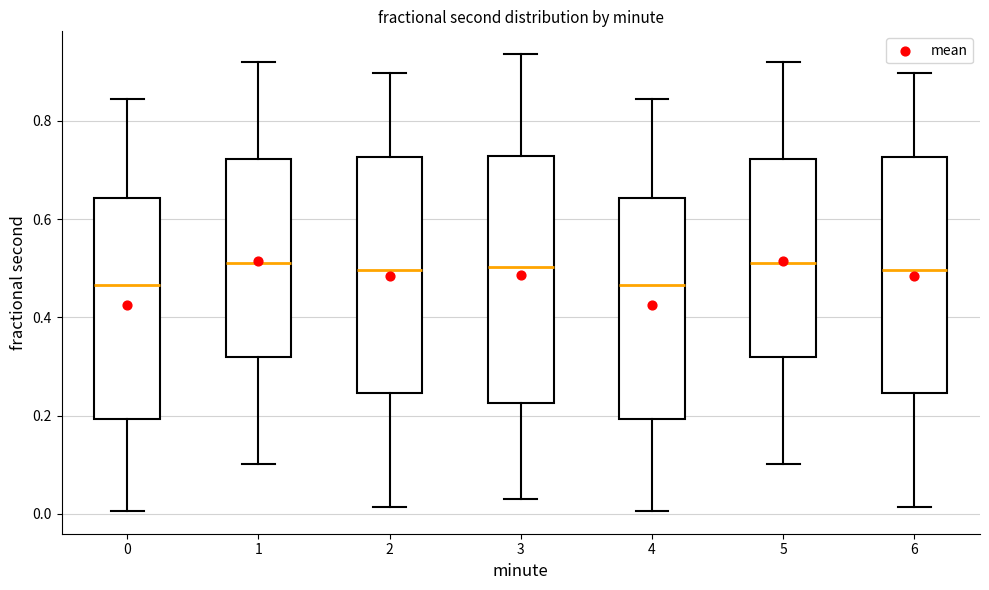

Reading left to right, read every box against the y-axis: the position of its median line, the range the box covers, and the ends of its whiskers. The values are not printed on the chart, so give them approximately, as read against the axis.

0: median 0.46, box 0.20 to 0.64, whiskers 0.00 to 0.84
1: median 0.52, box 0.32 to 0.72, whiskers 0.10 to 0.92
2: median 0.50, box 0.24 to 0.72, whiskers 0.02 to 0.90
3: median 0.50, box 0.22 to 0.72, whiskers 0.04 to 0.94
4: median 0.46, box 0.20 to 0.64, whiskers 0.00 to 0.84
5: median 0.52, box 0.32 to 0.72, whiskers 0.10 to 0.92
6: median 0.50, box 0.24 to 0.72, whiskers 0.02 to 0.90